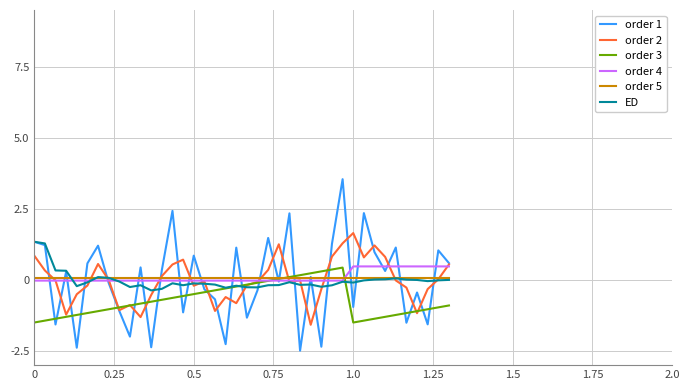

What is the maximum value for order 2?

1.6